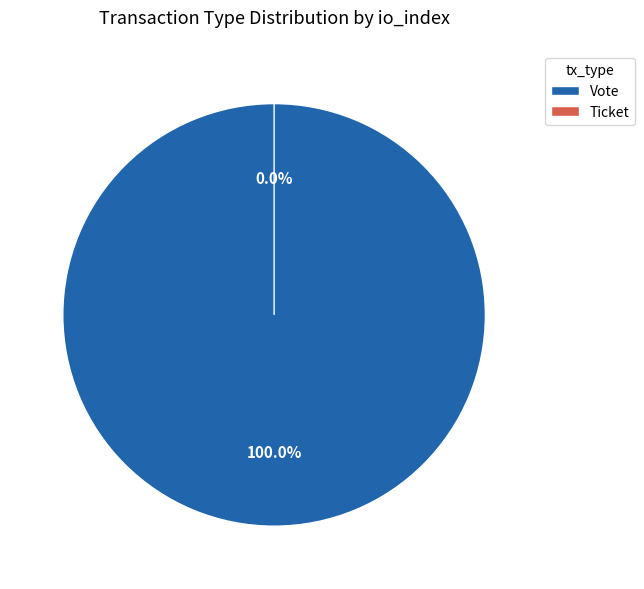

Which slice represents more than half of the pie?

Vote